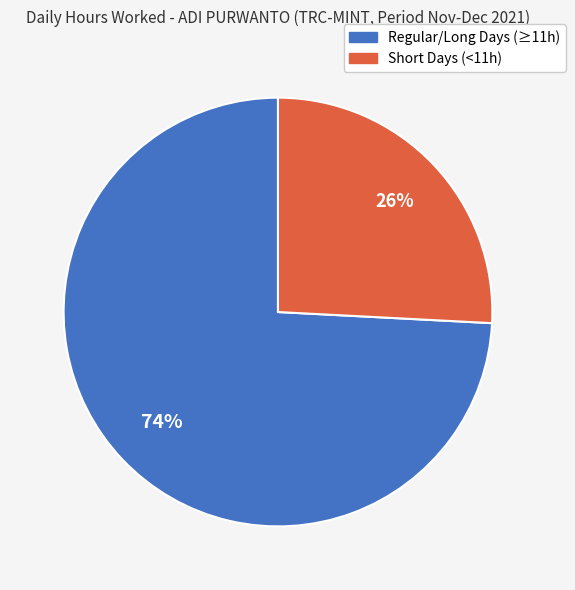

Rank the categories by value from lowest to highest.

Short Days (<11h), Regular/Long Days (≥11h)